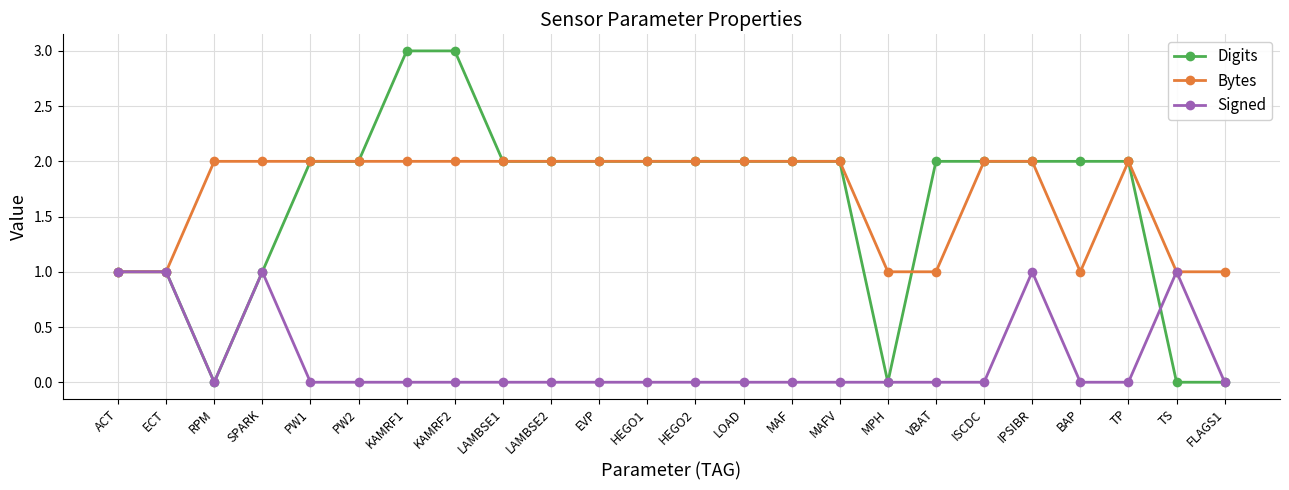

The value of Bytes at BAP is 0. True or false?

False